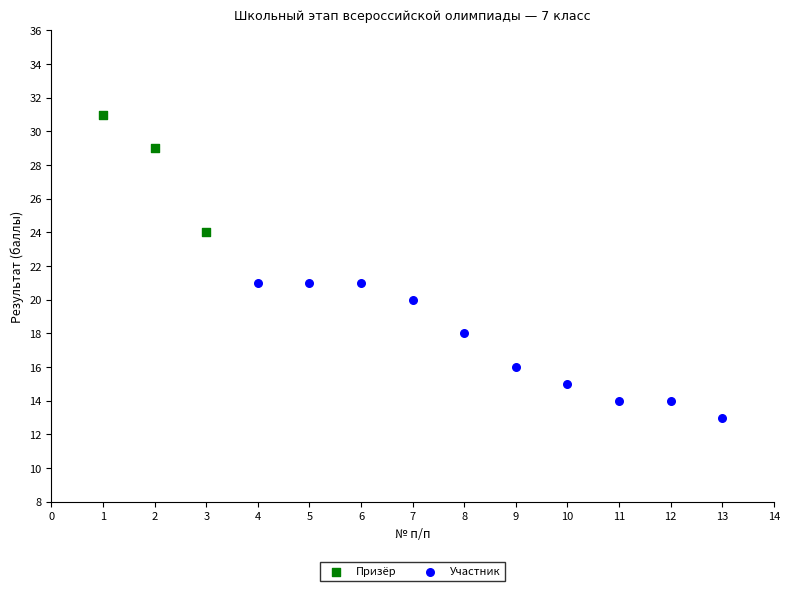

Which series has the widest spread of Y values?

Участник